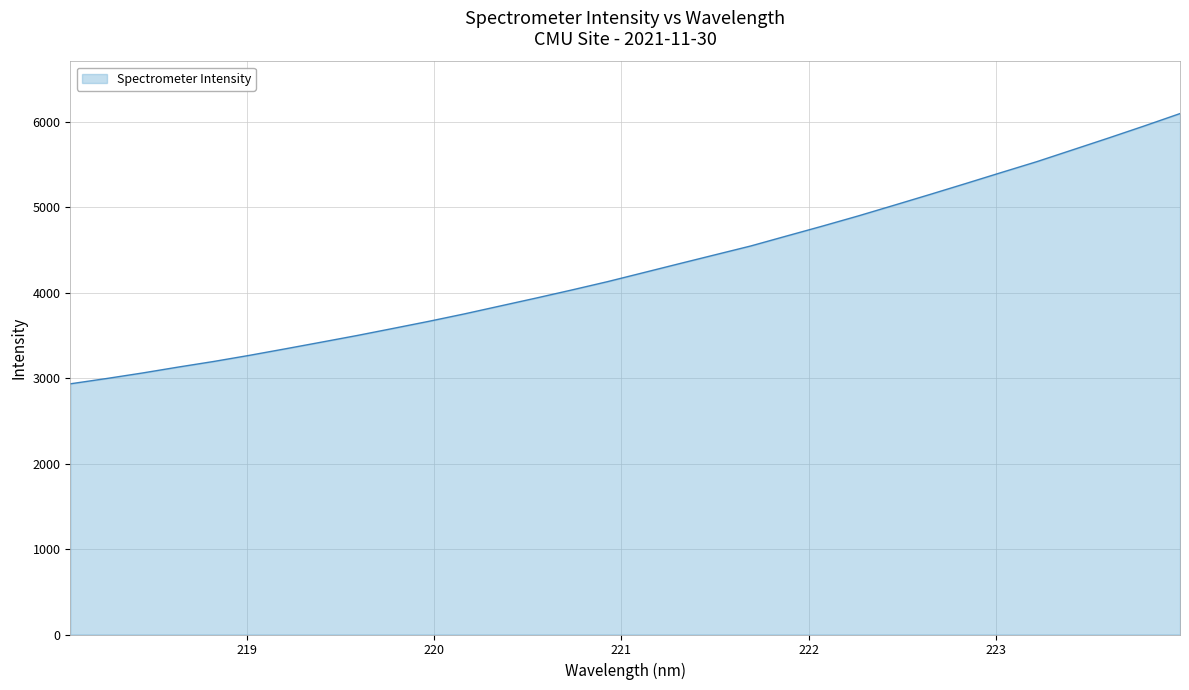

What is the difference between the maximum and minimum values?

3163.3